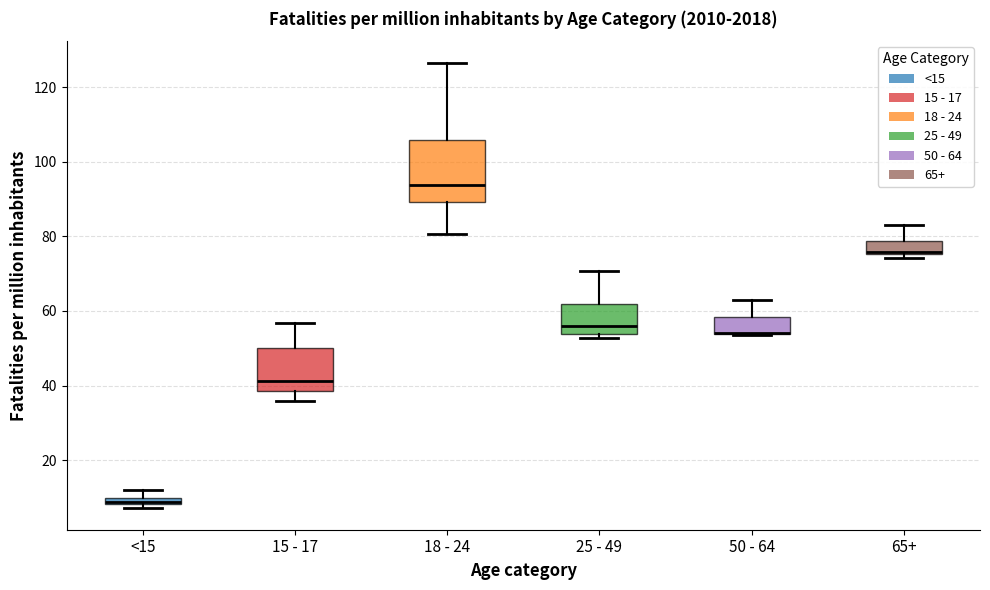

Where is the lower edge of the box for 65+ on the y-axis? The values are not printed on the chart, so give them approximately, as read against the axis.

76